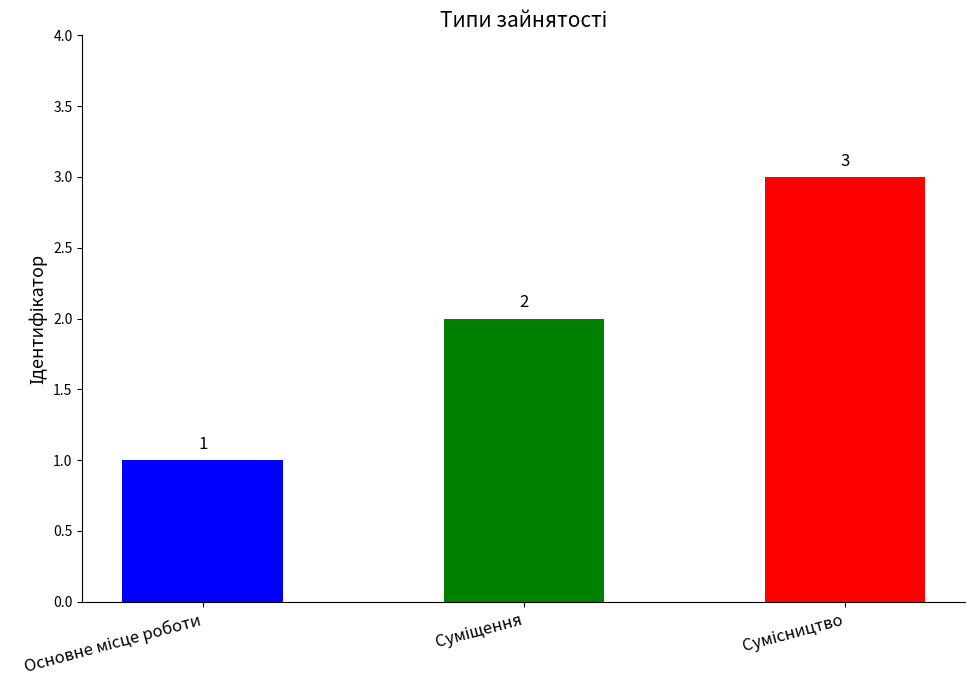

How many values are between 1 and 3?

3